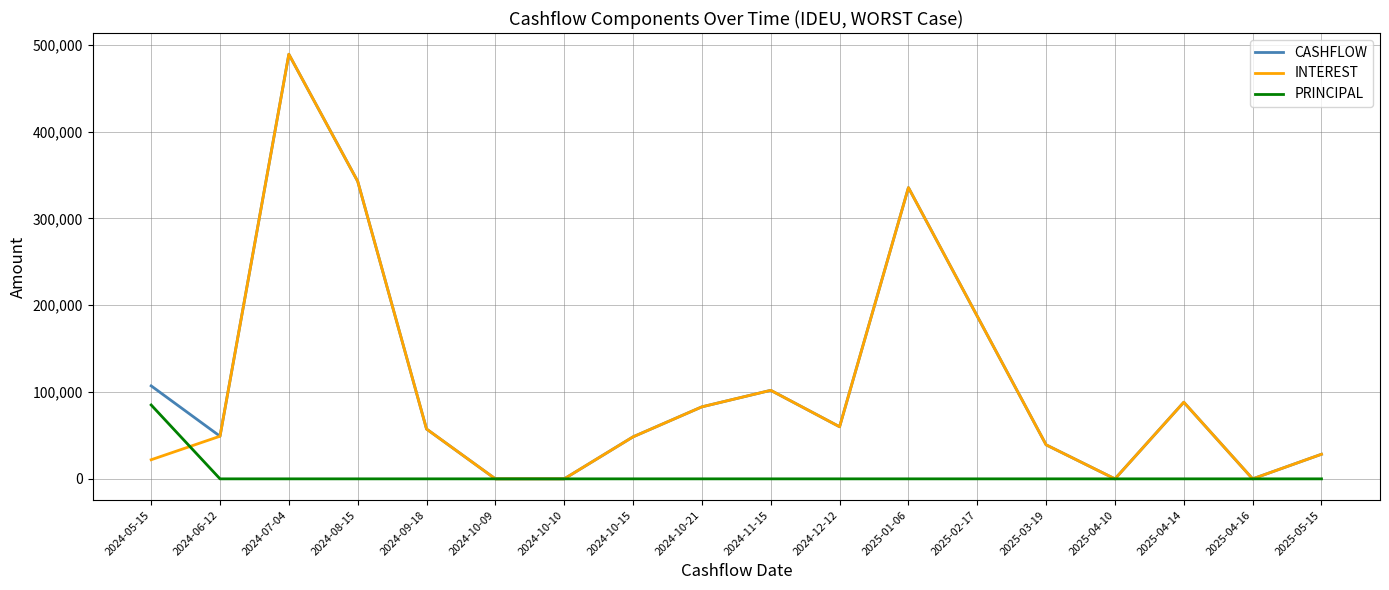

Where does the CASHFLOW series first go above 60004?

2024-05-15